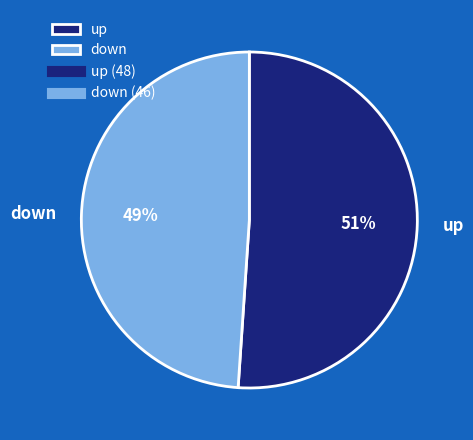

Is the sum of up and down greater than half?

Yes